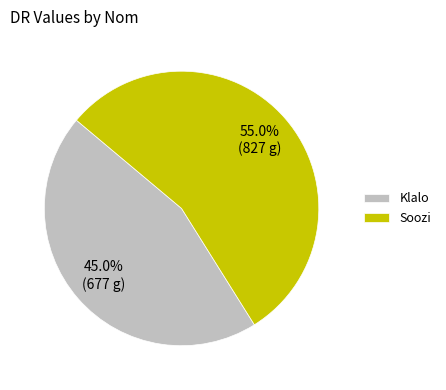

What percentage is the Klalo slice, to the nearest percent?

45%